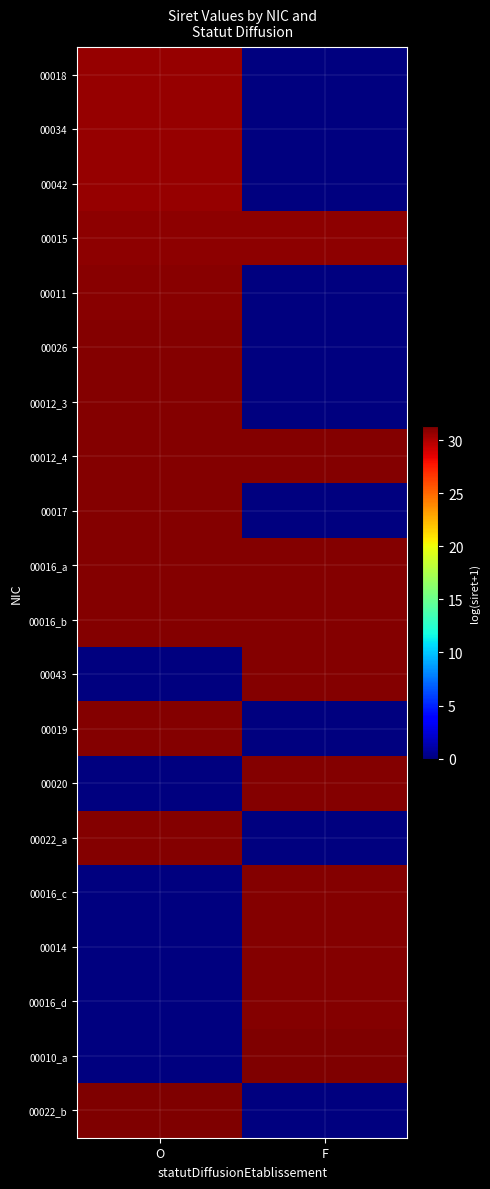

At how many categories does at least one series exceed 19?

2